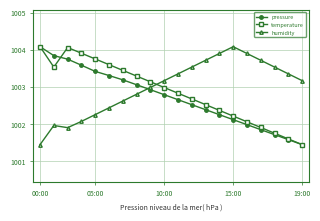

How many interior local peaks does the humidity series have?

2